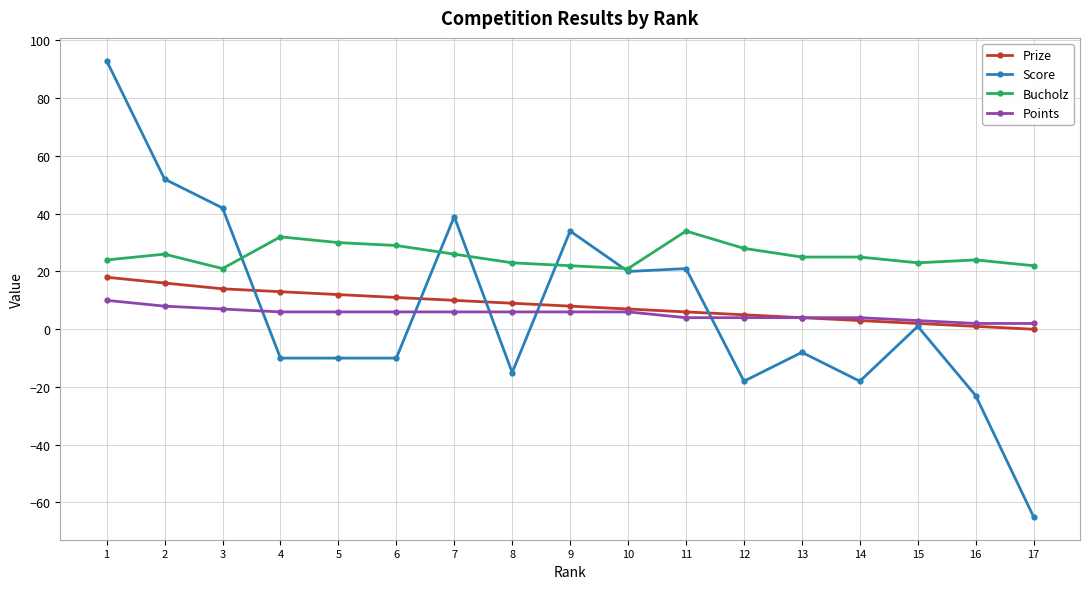

How many categories are shown in the chart?

17